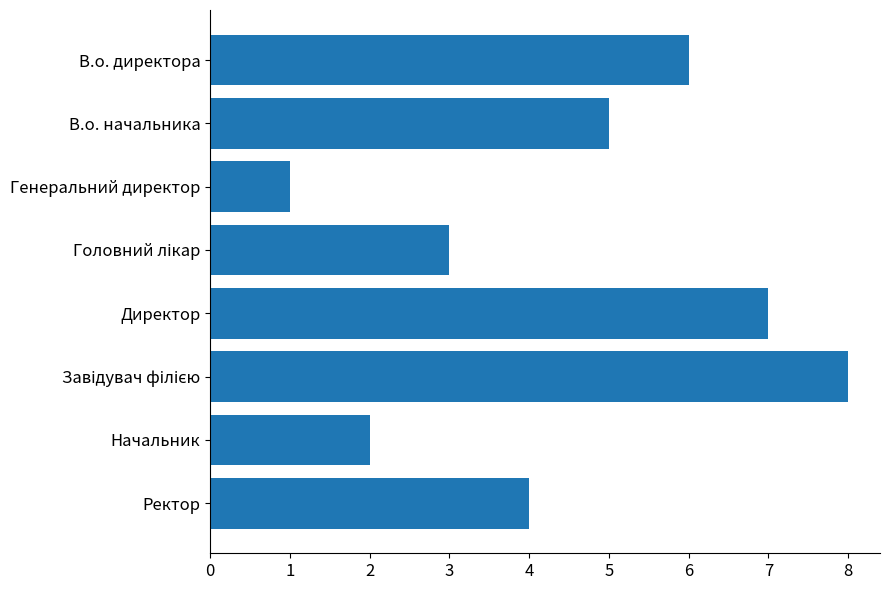

What is the greatest value displayed?

8